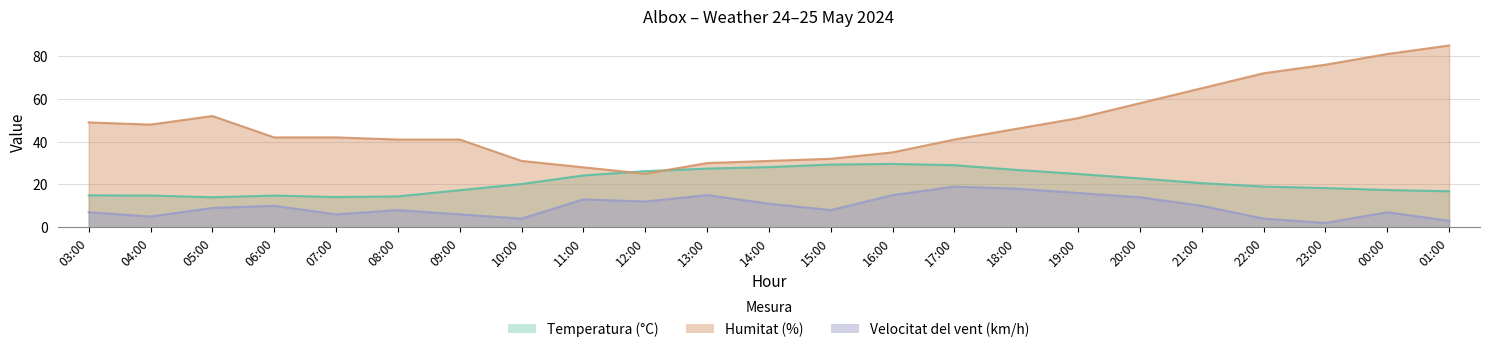

In Velocitat del vent (km/h), how many points are lower than both neighbors (excluding endpoints)?

6